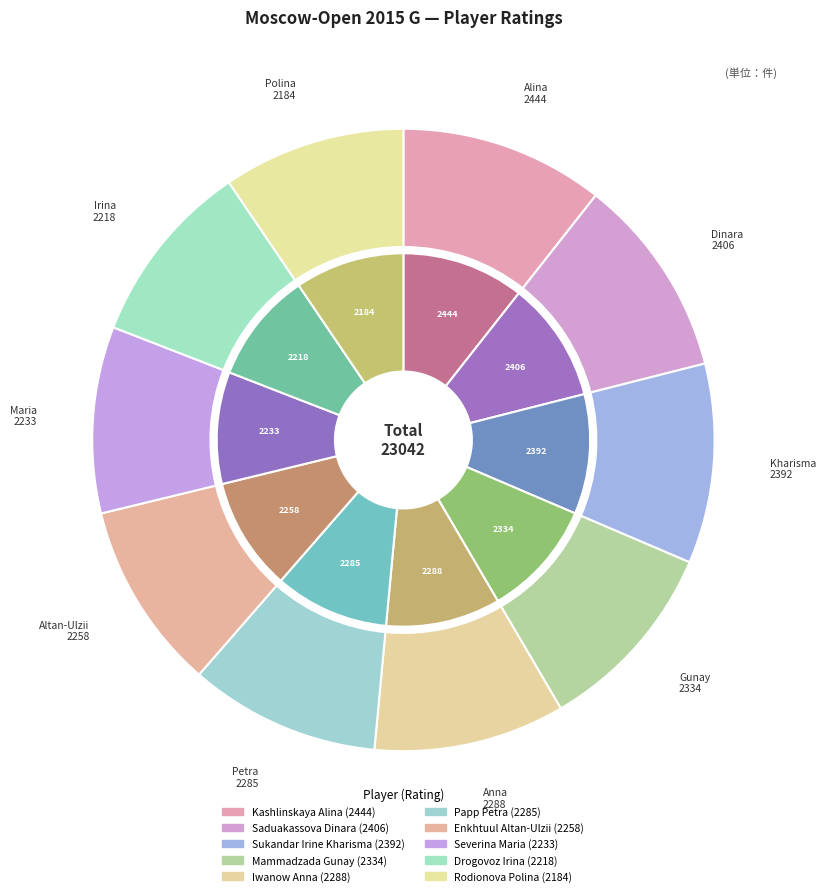

What percentage is the Rodionova Polina slice, to the nearest percent?

9%